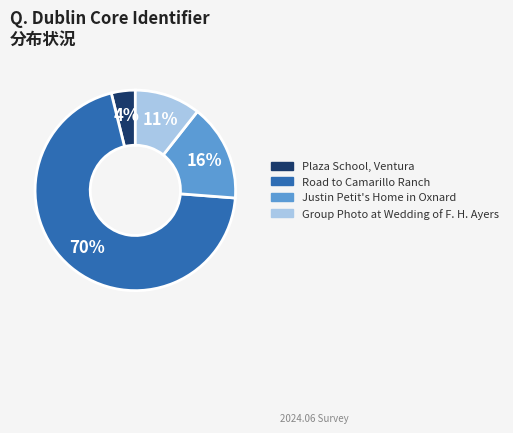

What percentage is the Justin Petit's Home in Oxnard slice, to the nearest percent?

16%